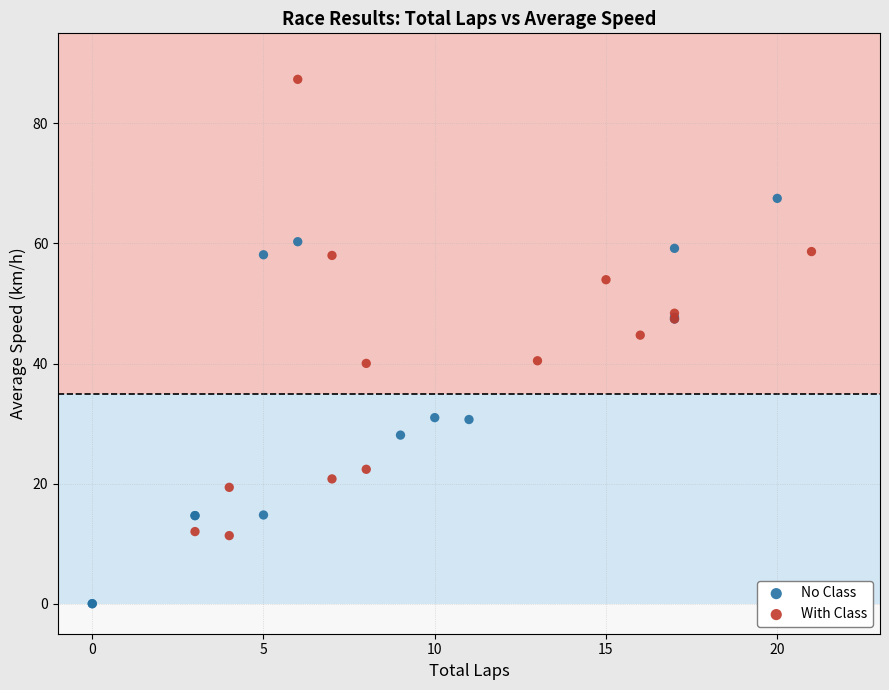

What are all the series names shown in the legend?

No Class, With Class